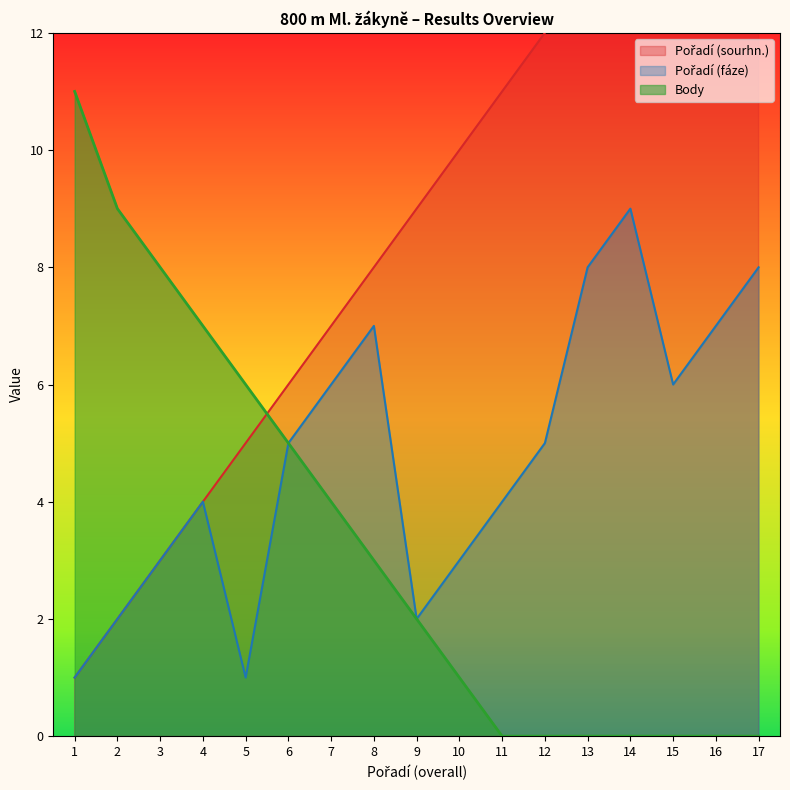

Which series has the largest range (max minus min)?

Pořadí (sourhn.)